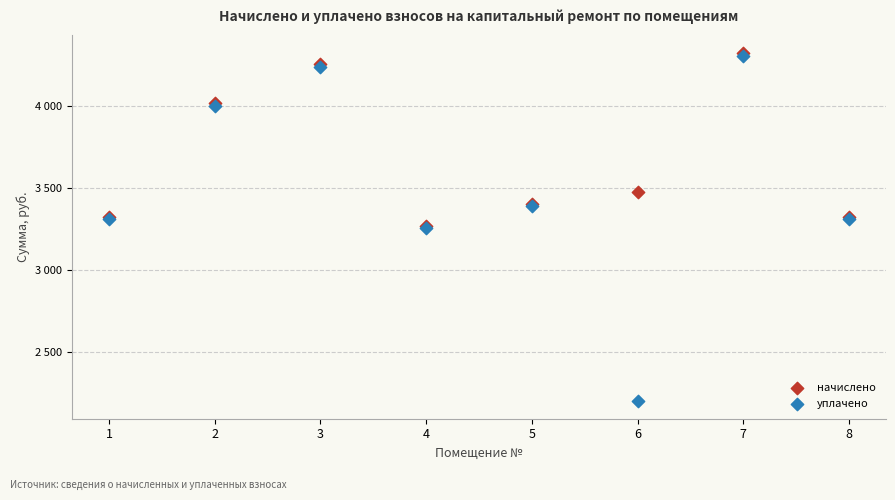

Which series reaches the minimum Y coordinate?

уплачено